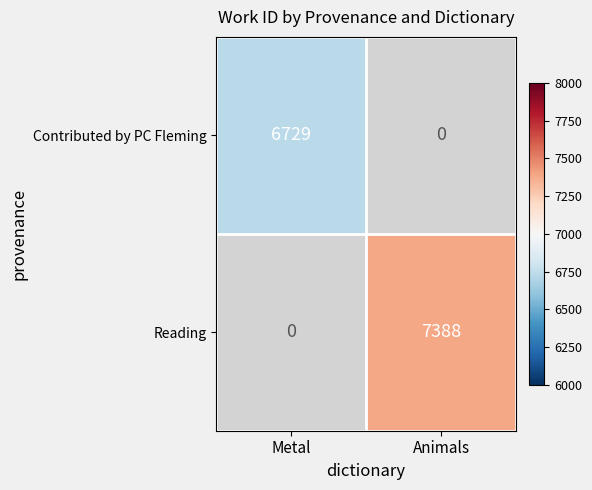

The Contributed by PC Fleming series shows 1569 at Metal. True or false?

False